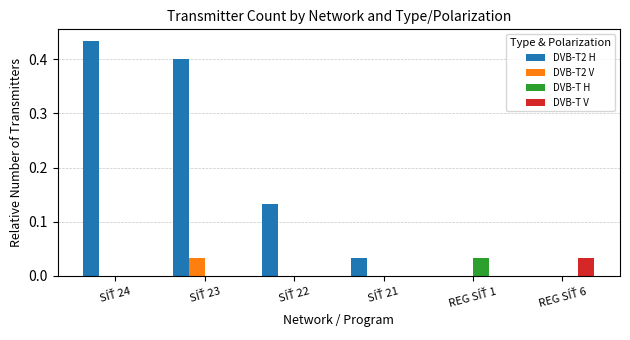

What is the sum of all DVB-T2 H values?

1.0